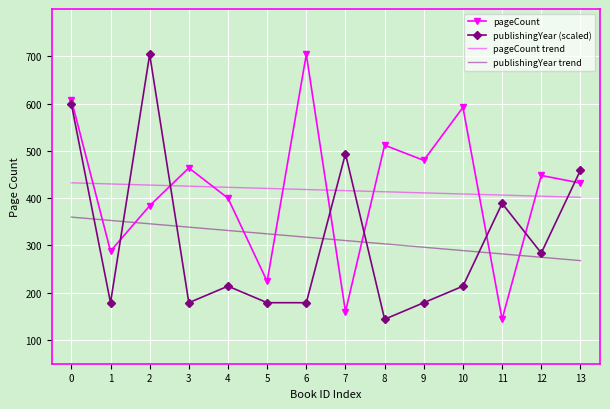

True or false: pageCount trend and publishingYear trend intersect in this chart.

False